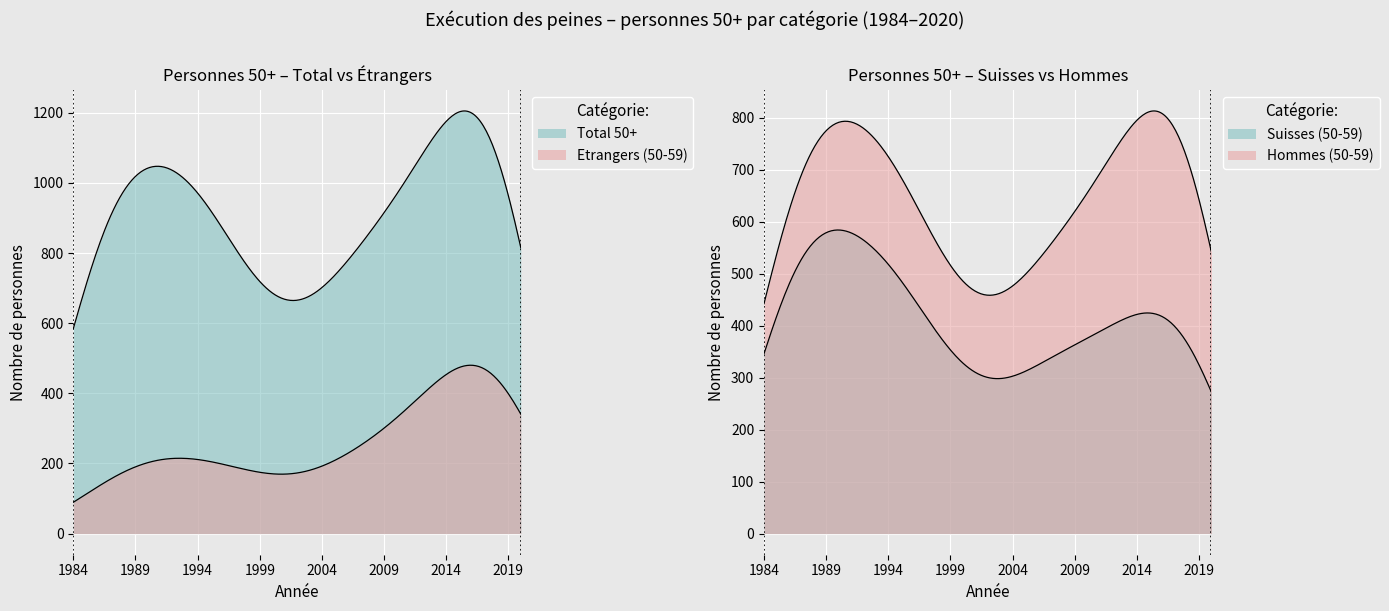

What is the sum of the Total 50+ values at 2014 and 2019?

2095